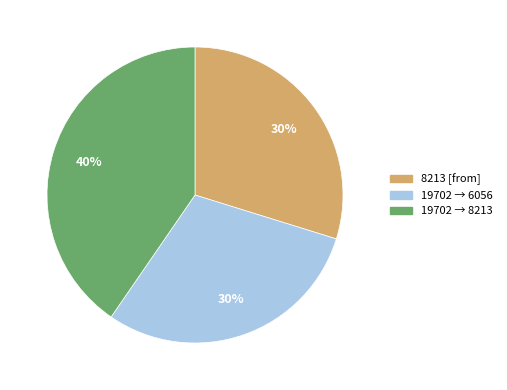

To the nearest percent, what is the average slice percentage?

33%